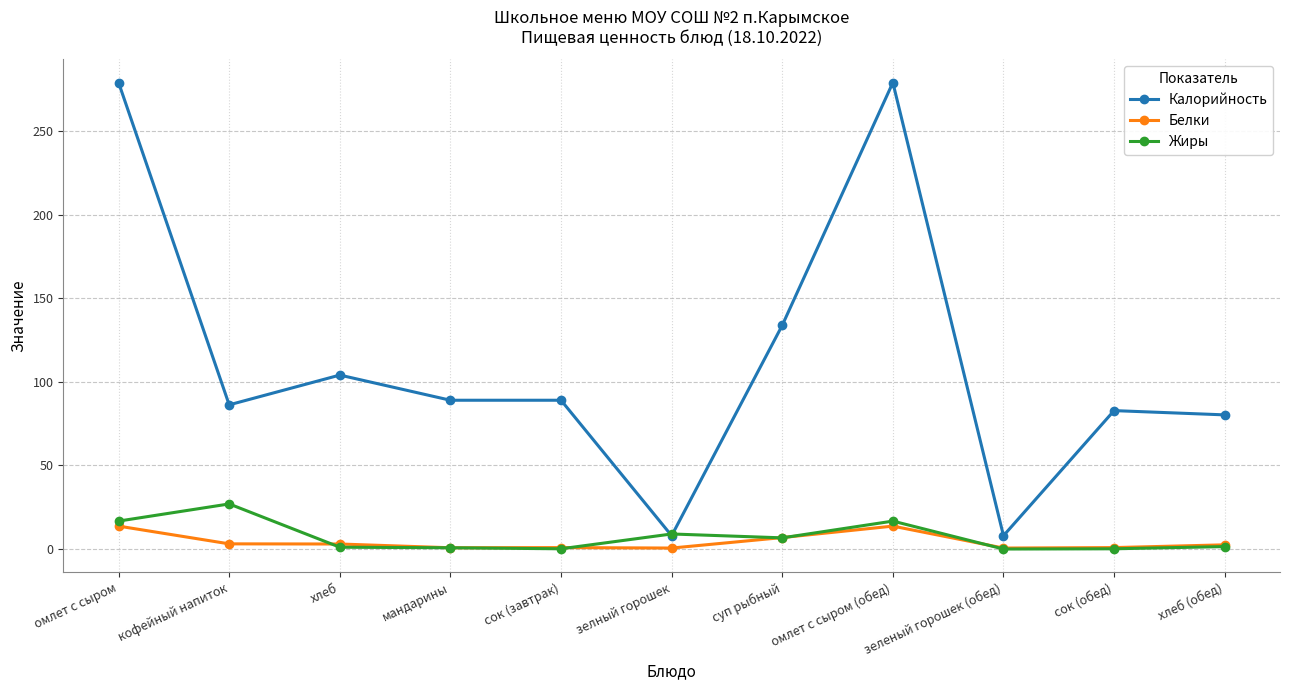

What is the highest value of the Жиры series?

27.0